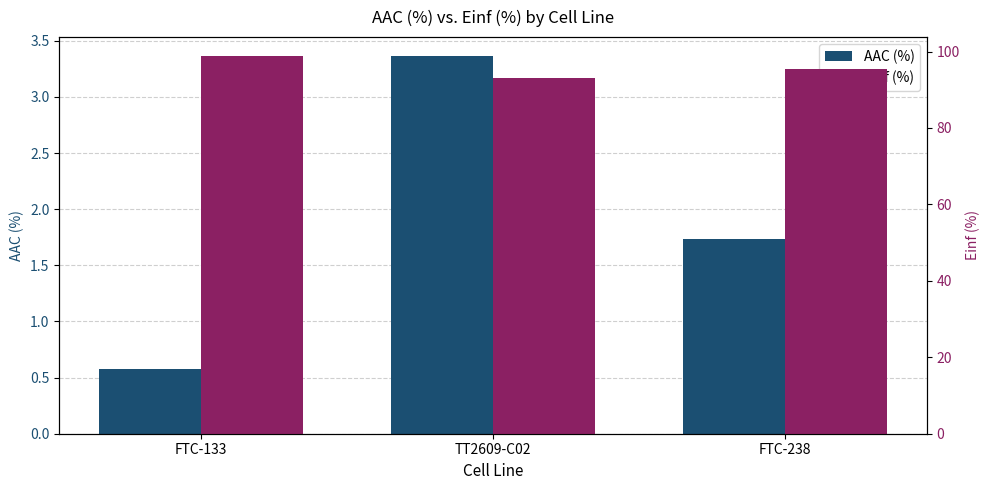

What is the approximate value of AAC (%) at TT2609-C02?

3.4